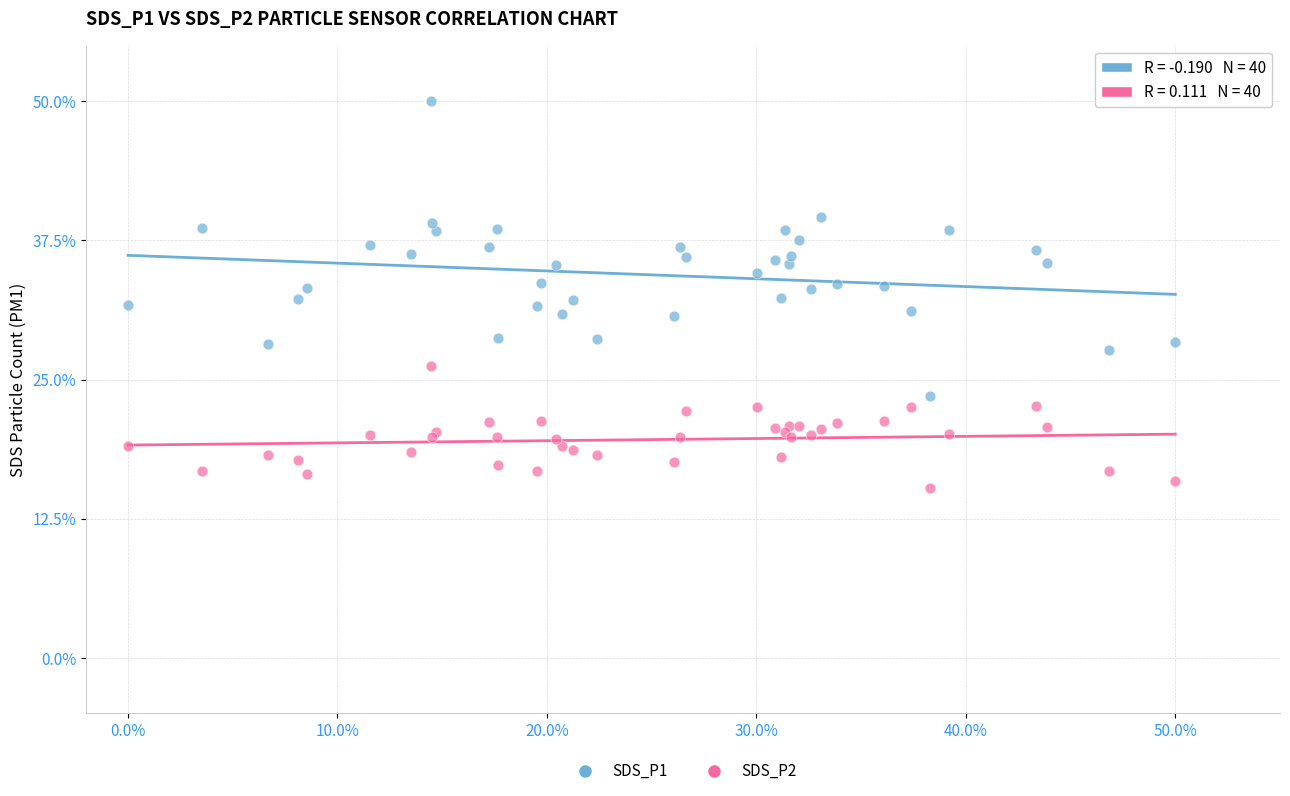

Which series reaches the maximum Y coordinate?

SDS_P1